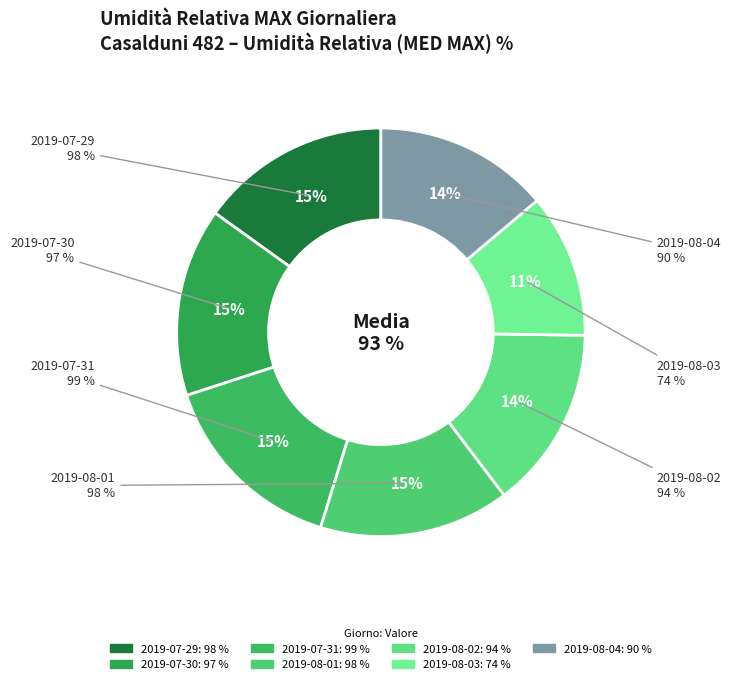

How many slices are in this pie chart?

7